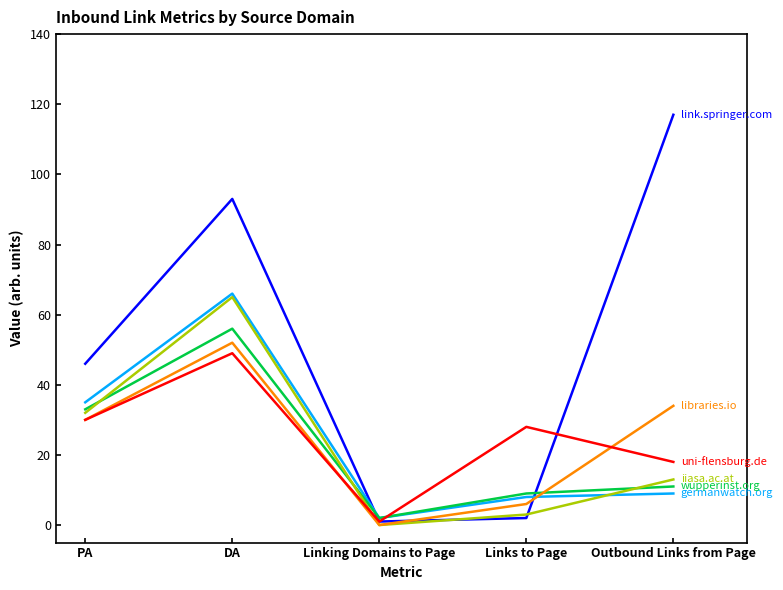

What is the total value across all series at DA?

381